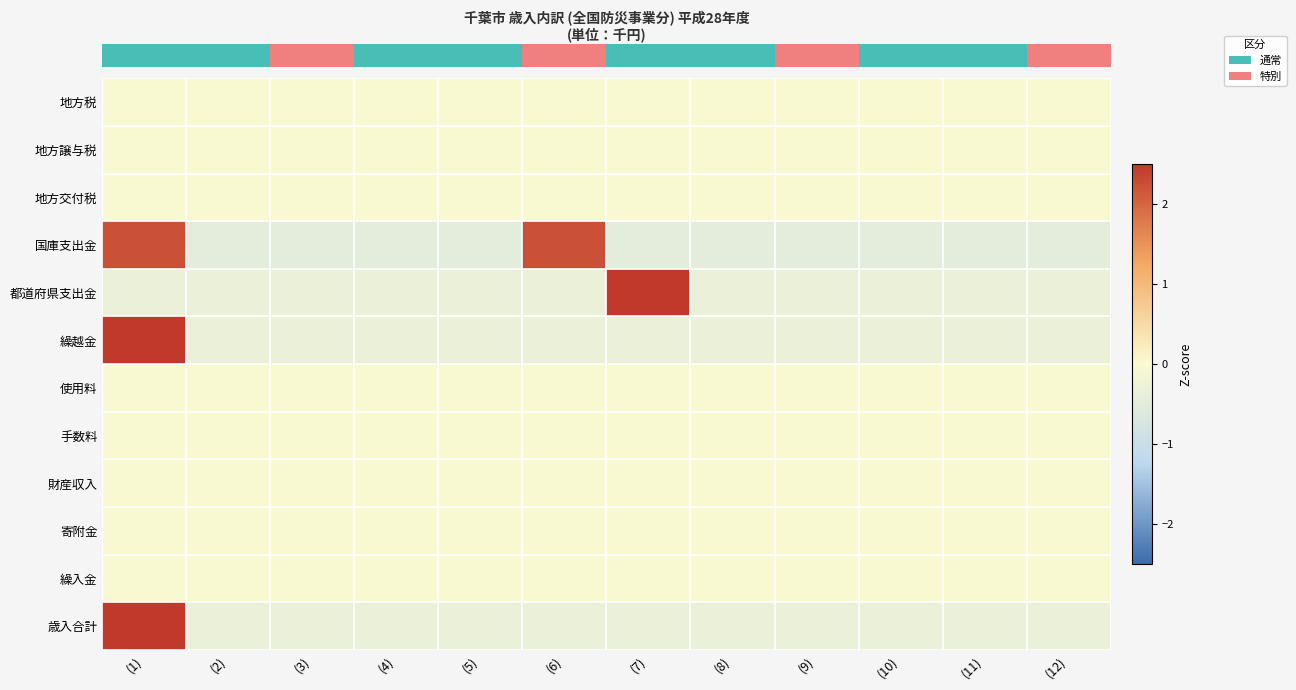

How many categories are shown in the chart?

12